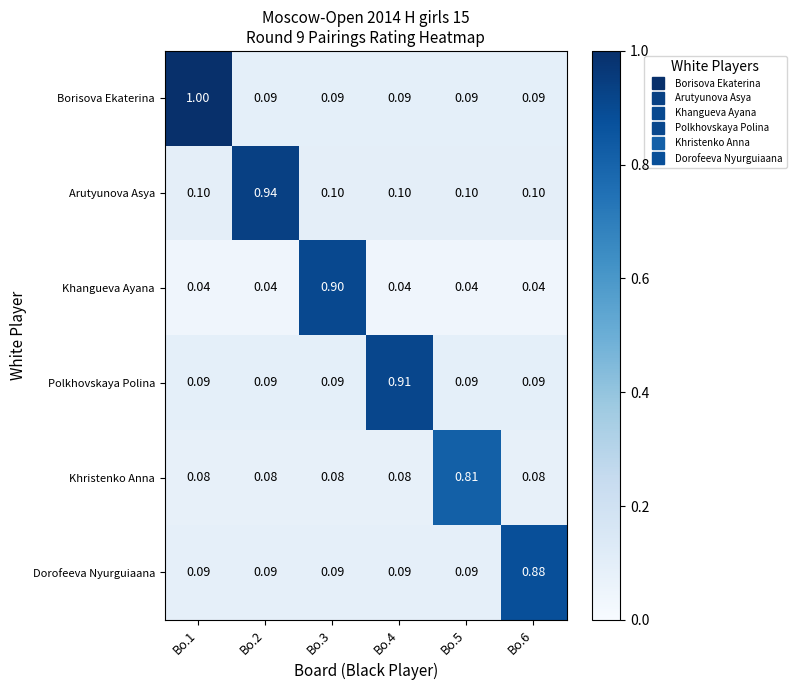

Rank the series by their maximum value, from highest to lowest.

Borisova Ekaterina, Arutyunova Asya, Polkhovskaya Polina, Khangueva Ayana, Dorofeeva Nyurguiaana, Khristenko Anna